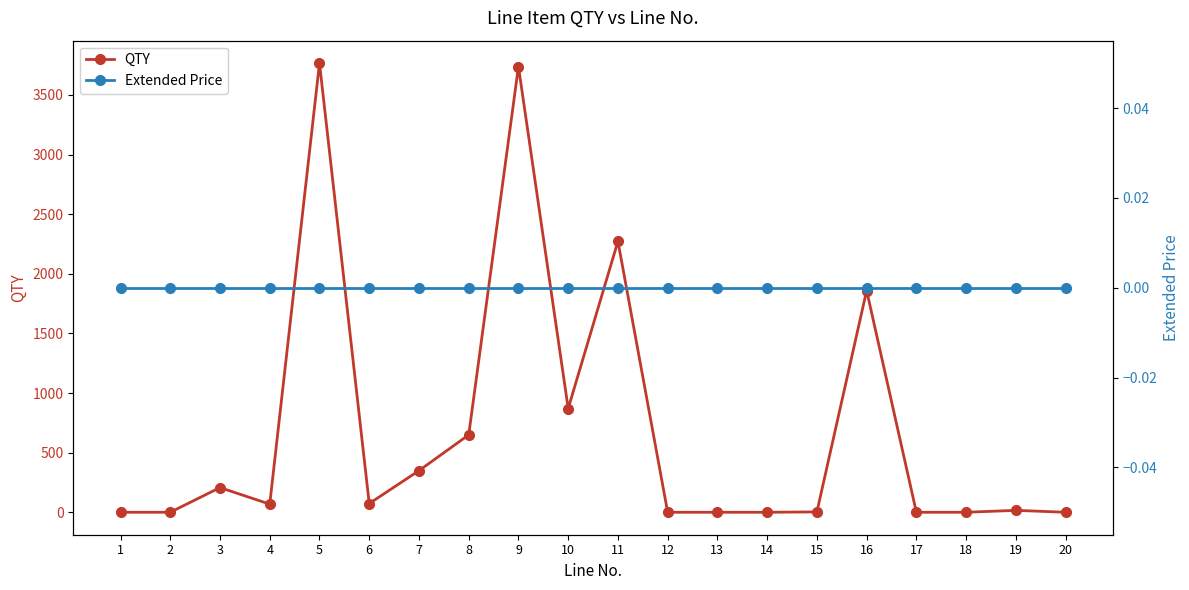

What are all the series names shown in the legend?

QTY, Extended Price